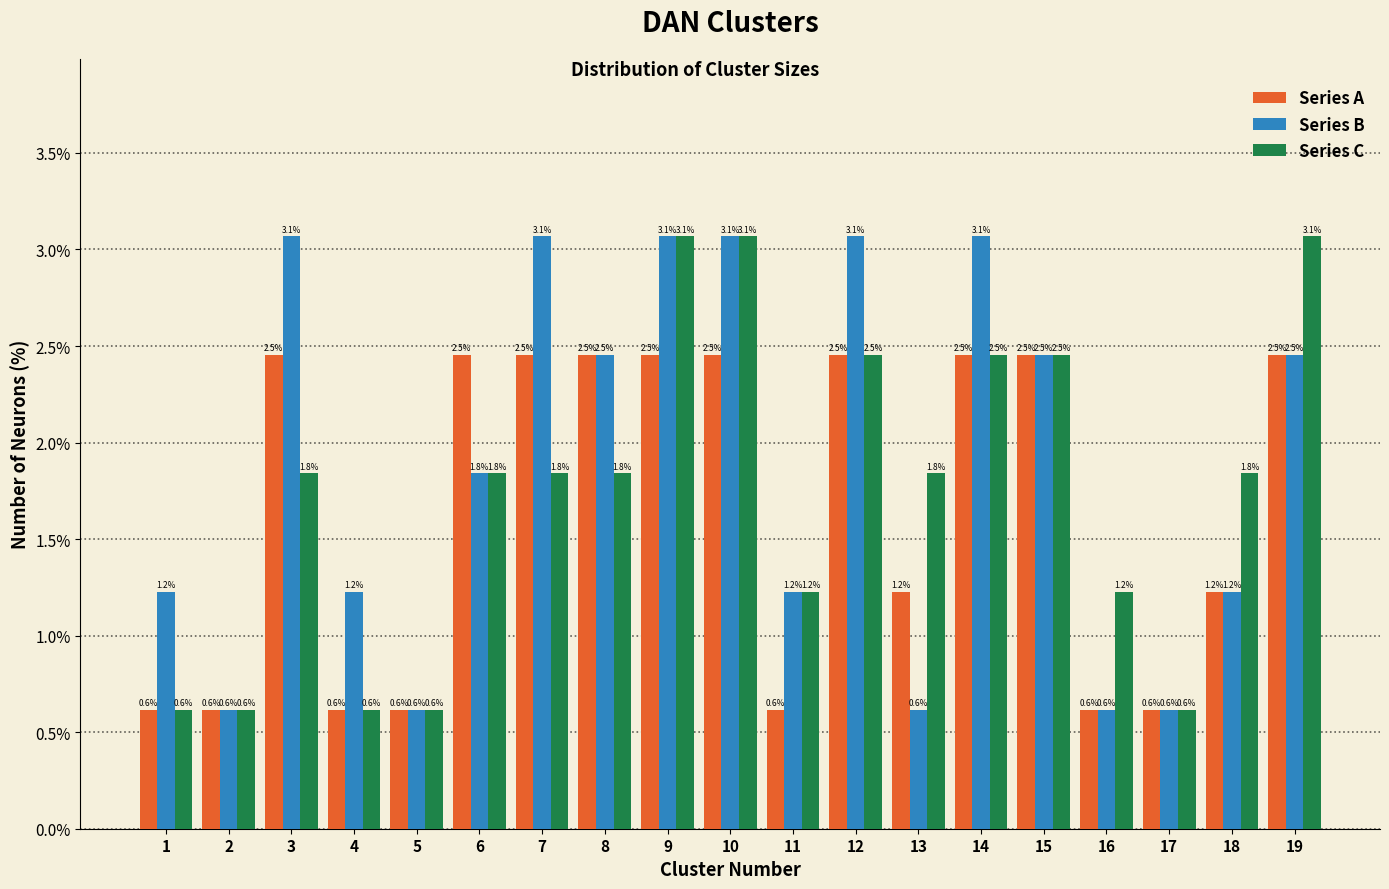

Reading left to right, transcribe all the data shown in this chart.

Series A: 1=0.6	2=0.6	3=2.5	4=0.6	5=0.6	6=2.5	7=2.5	8=2.5	9=2.5	10=2.5	11=0.6	12=2.5	13=1.2	14=2.5	15=2.5	16=0.6	17=0.6	18=1.2	19=2.5
Series B: 1=1.2	2=0.6	3=3.1	4=1.2	5=0.6	6=1.8	7=3.1	8=2.5	9=3.1	10=3.1	11=1.2	12=3.1	13=0.6	14=3.1	15=2.5	16=0.6	17=0.6	18=1.2	19=2.5
Series C: 1=0.6	2=0.6	3=1.8	4=0.6	5=0.6	6=1.8	7=1.8	8=1.8	9=3.1	10=3.1	11=1.2	12=2.5	13=1.8	14=2.5	15=2.5	16=1.2	17=0.6	18=1.8	19=3.1